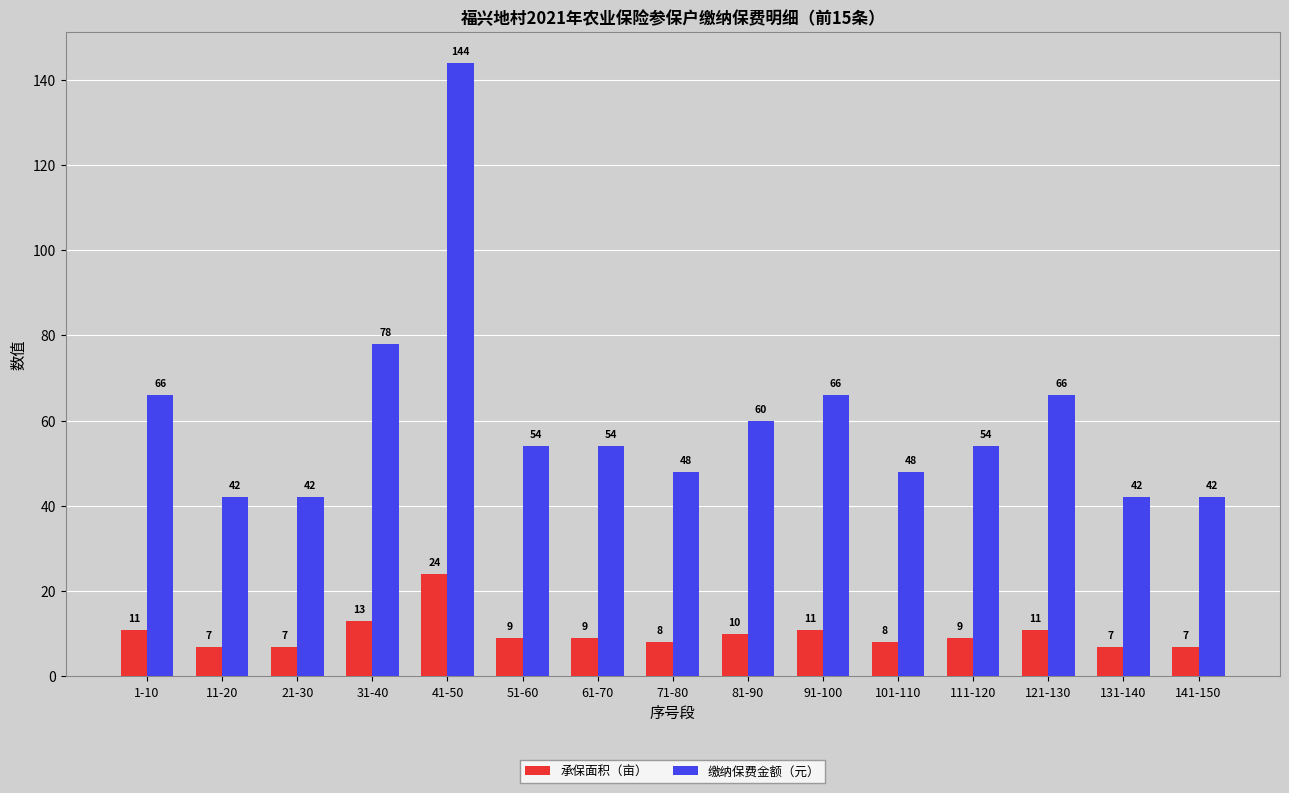

What is the smallest value displayed?

7